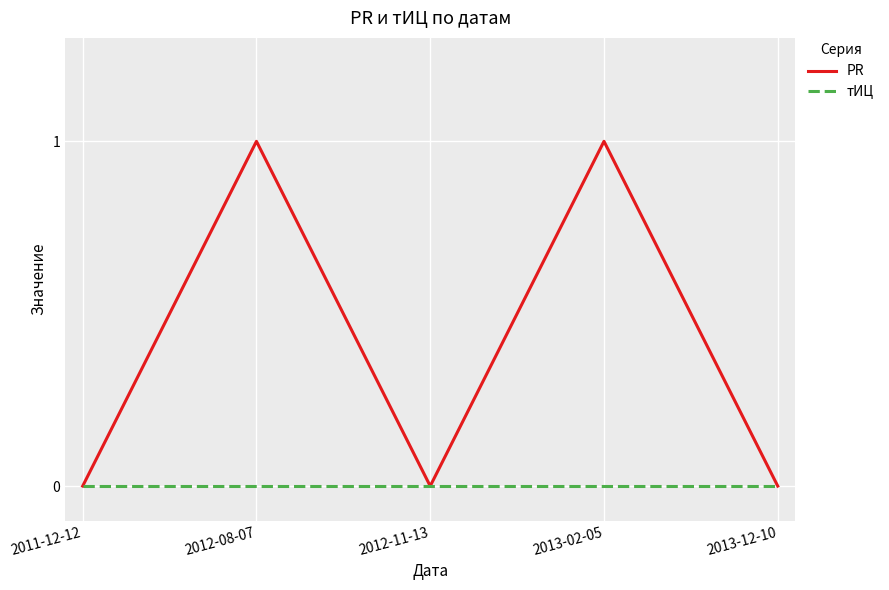

Is it true that тИЦ equals 0 at 2011-12-12?

True